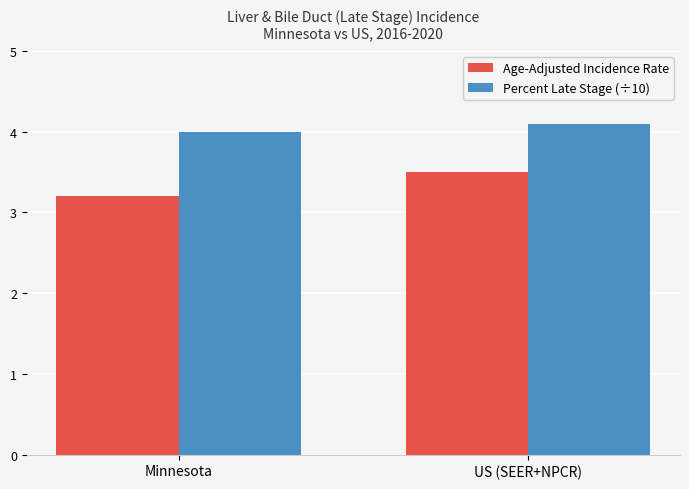

Which series has the largest total across all categories?

Percent Late Stage (÷10)